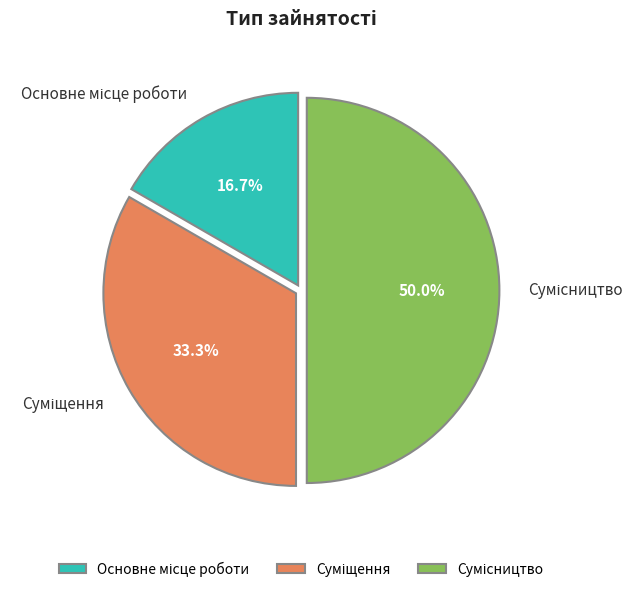

To the nearest percent, what is the average slice percentage?

33%